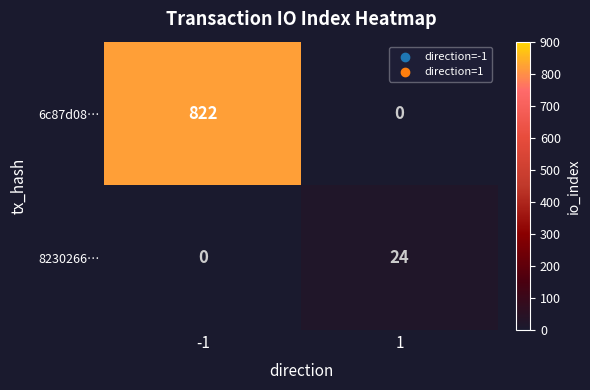

How many values in the 6c87d08… series are below 822?

1